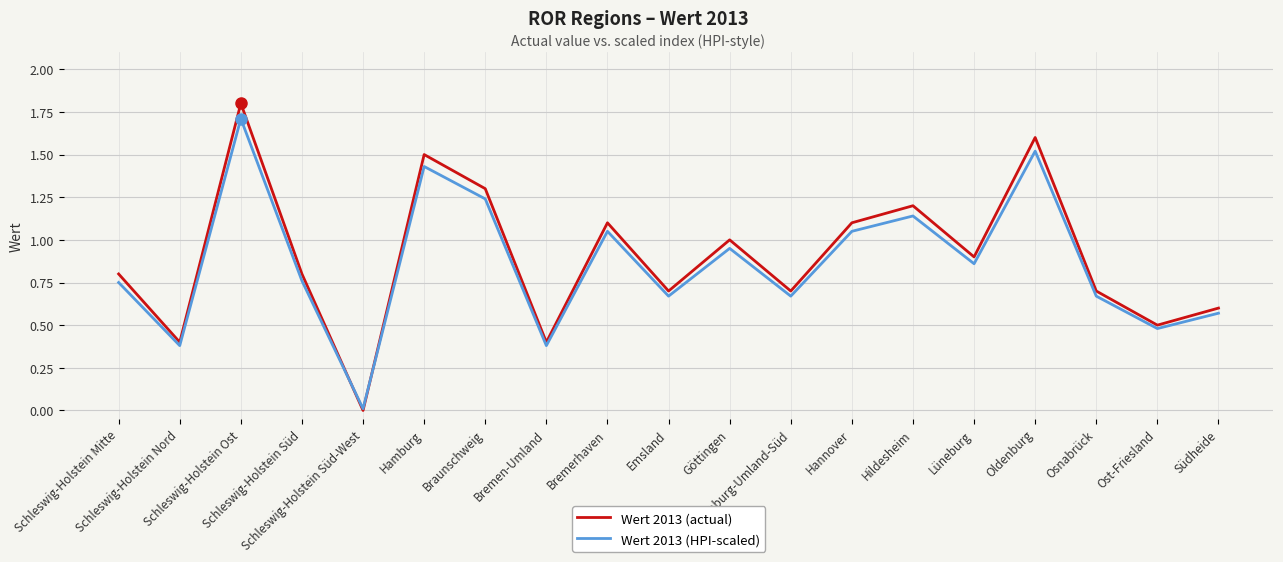

At which category does Wert 2013 (actual) reach its first local valley?

Schleswig-Holstein Nord